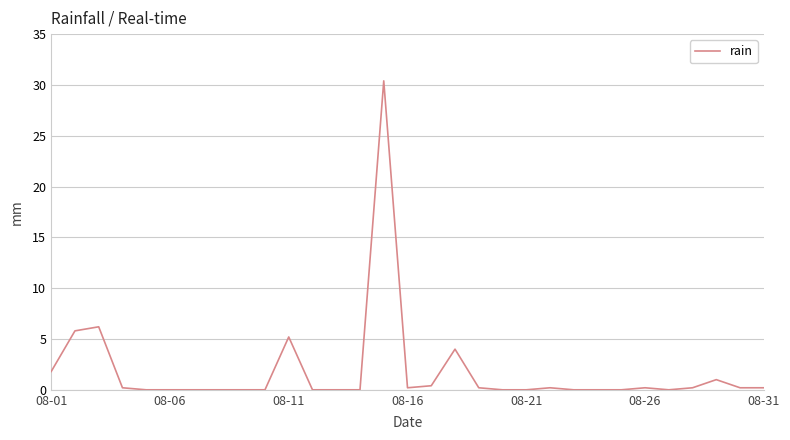

What is the difference between the maximum and minimum values?

30.4